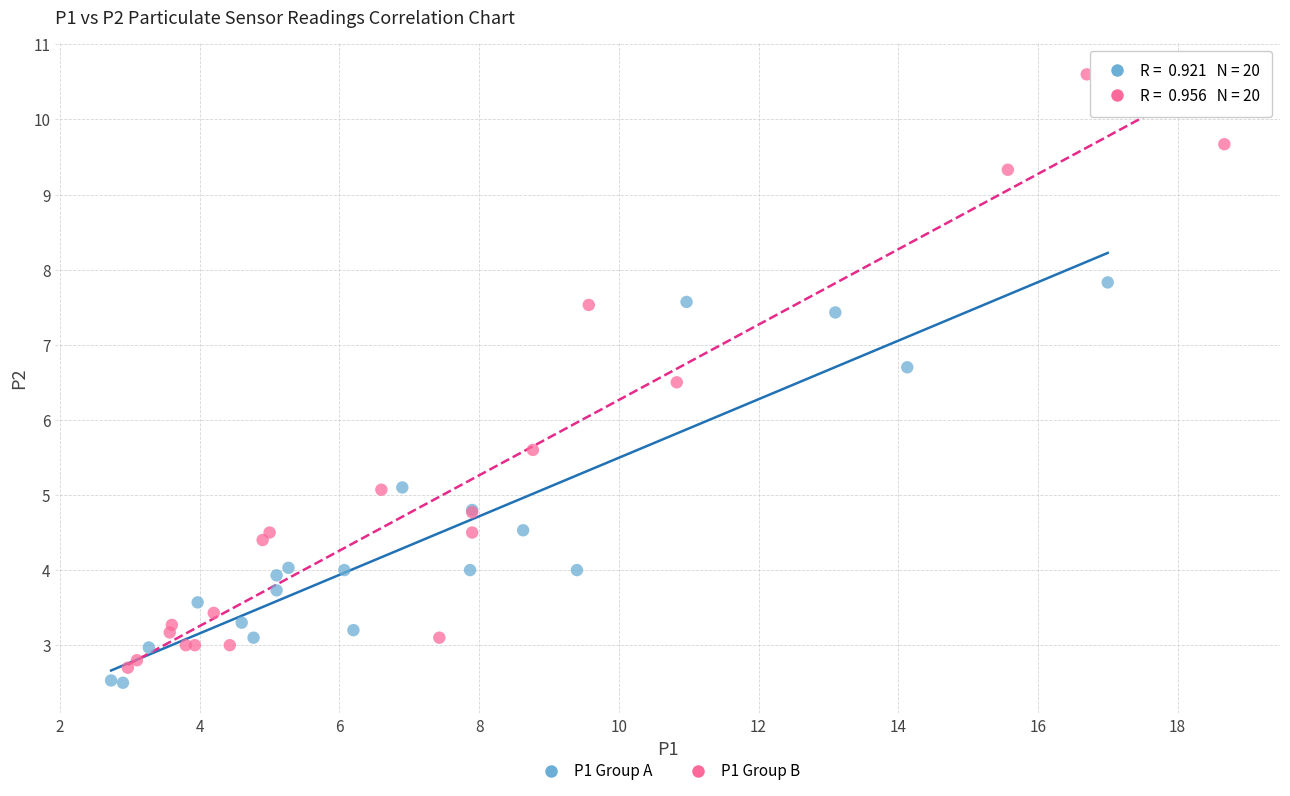

Which series has the widest spread of Y values?

P1 Group B